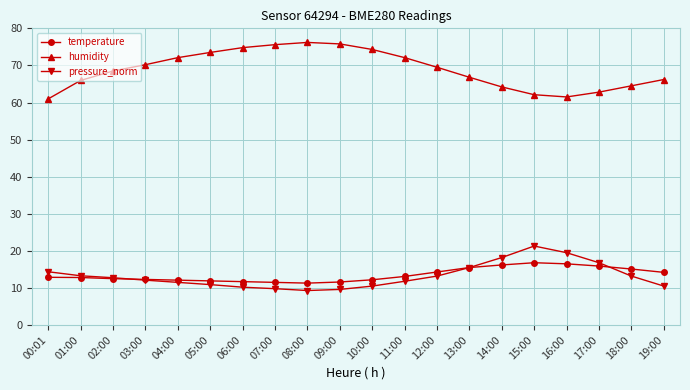

Is it true that humidity equals 75.6 at 07:00?

True